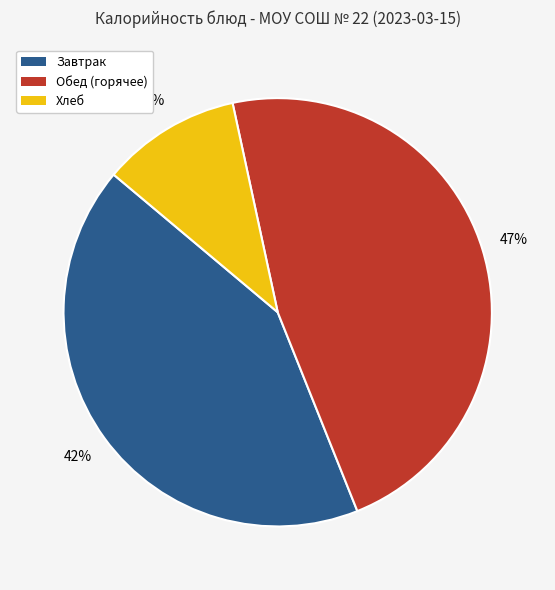

How many segments does this pie chart have?

3